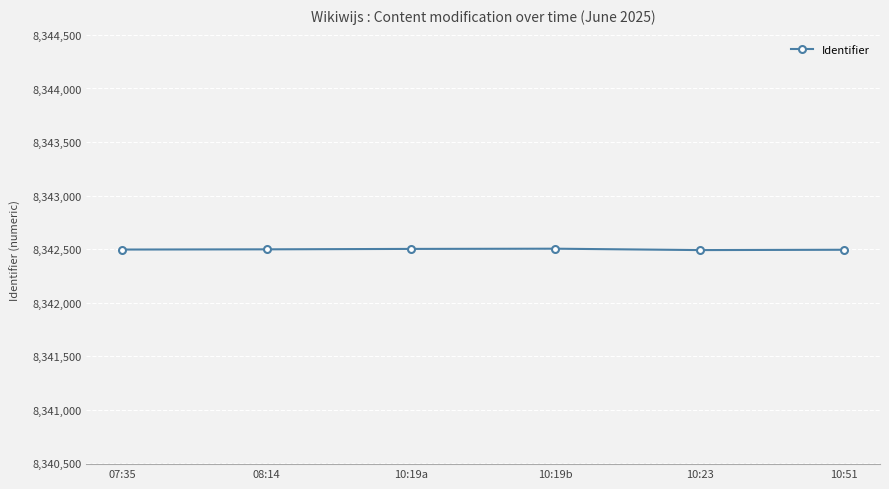

Count the number of categories in the chart.

6